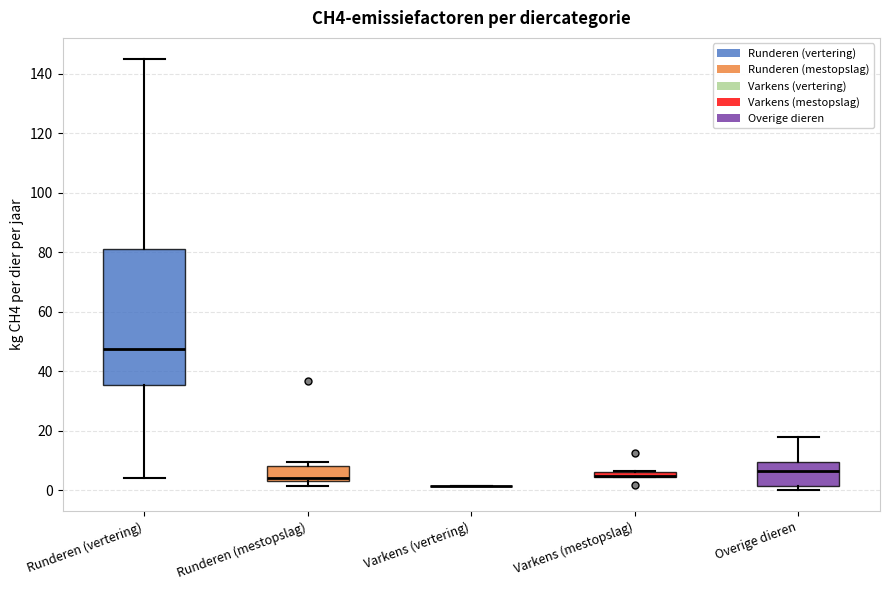

Where does the upper whisker of the box for Runderen (vertering) end on the y-axis? The values are not printed on the chart, so give them approximately, as read against the axis.

144